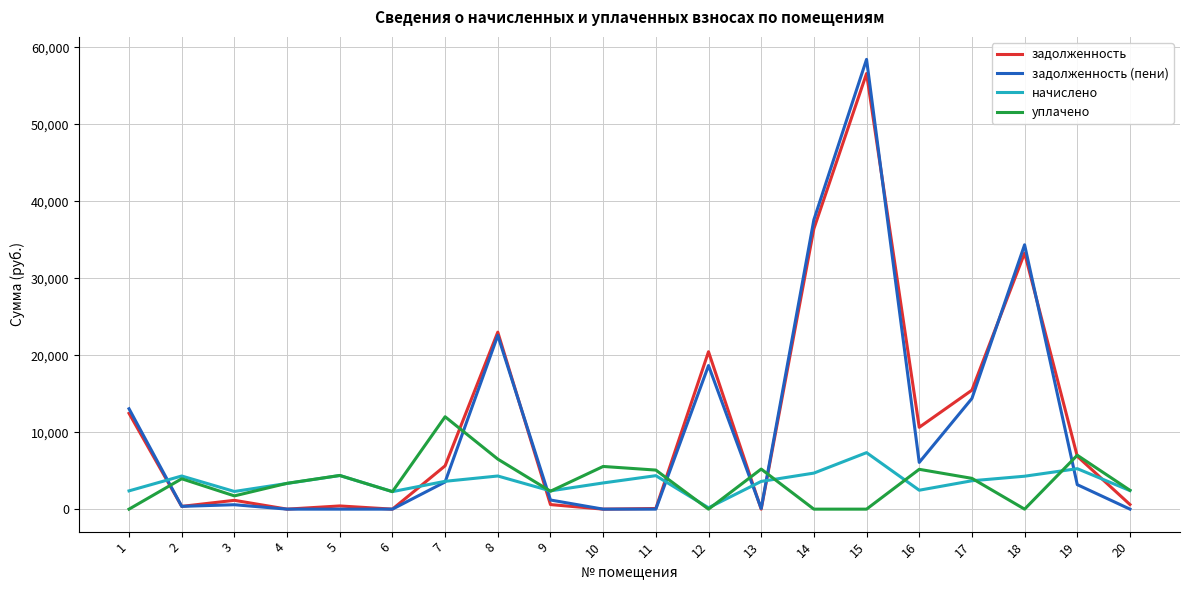

What is the highest value of the задолженность series?

56583.6